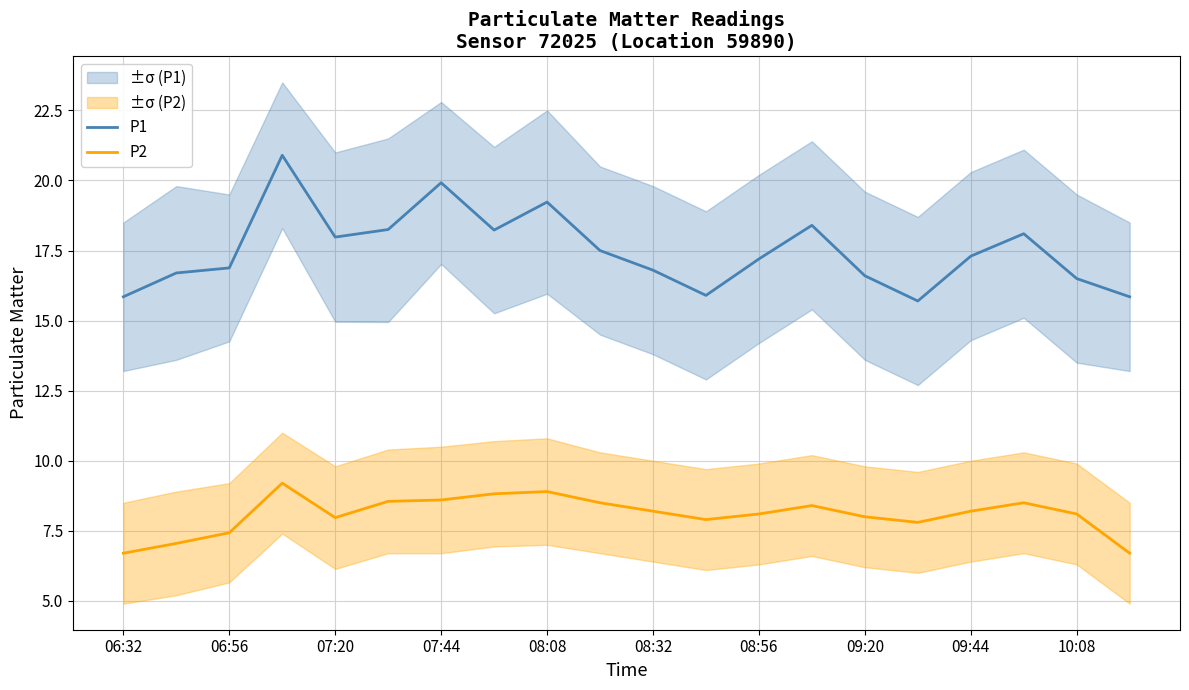

The P2 series shows 2.5 at 13. True or false?

False